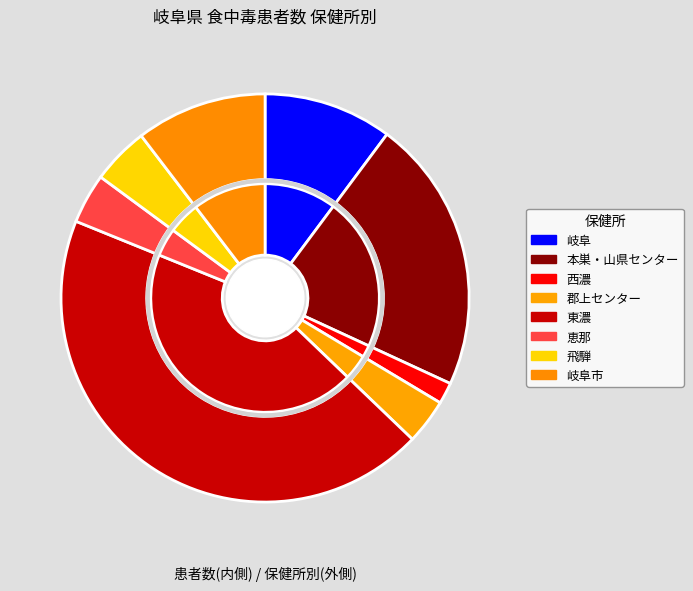

True or false: 恵那 accounts for 1% of the total.

False